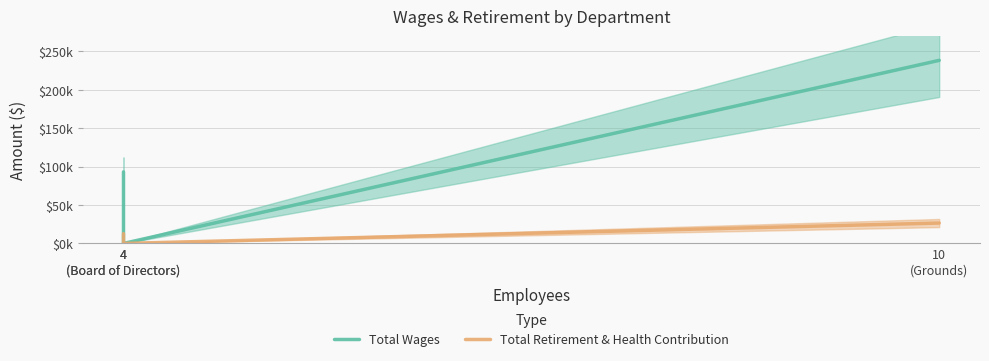

Between 10
(Grounds) and 4
(Board of Directors), which is larger?

10
(Grounds)